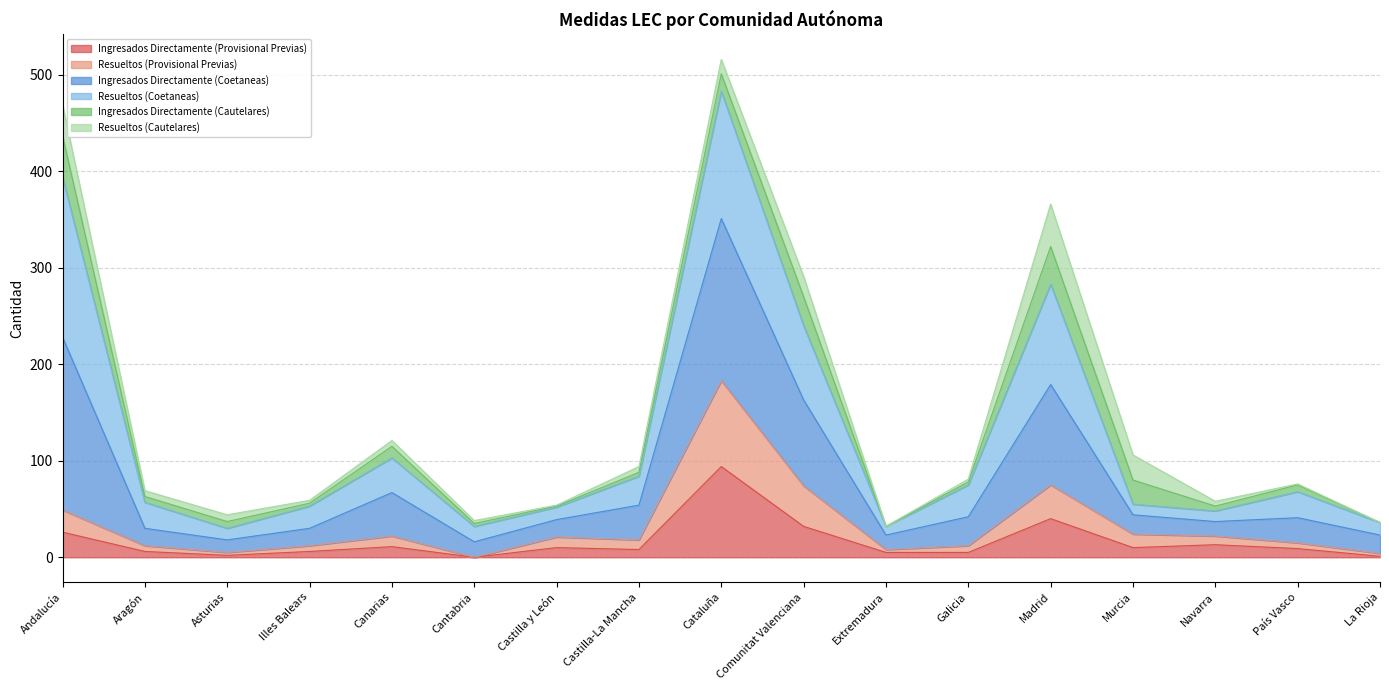

At which label does Ingresados Directamente (Provisional Previas) reach its peak?

Cataluña